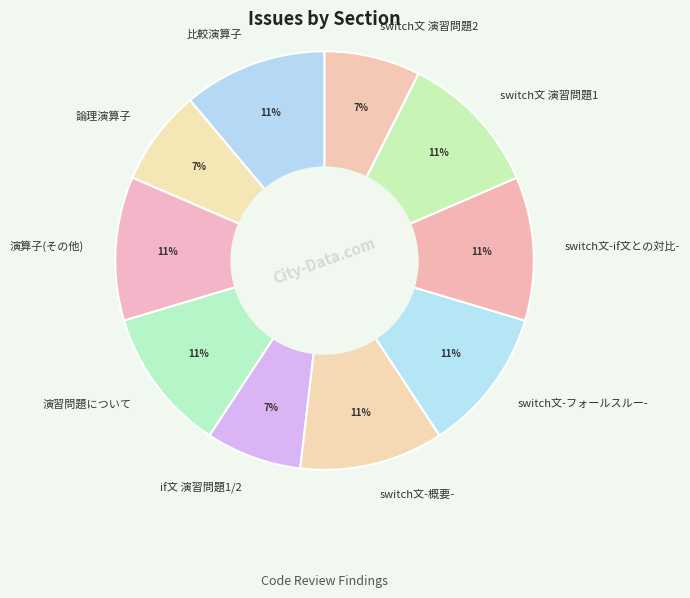

To the nearest percent, what is the difference between the switch文 演習問題1 and if文 演習問題1/2 slice percentages?

4%